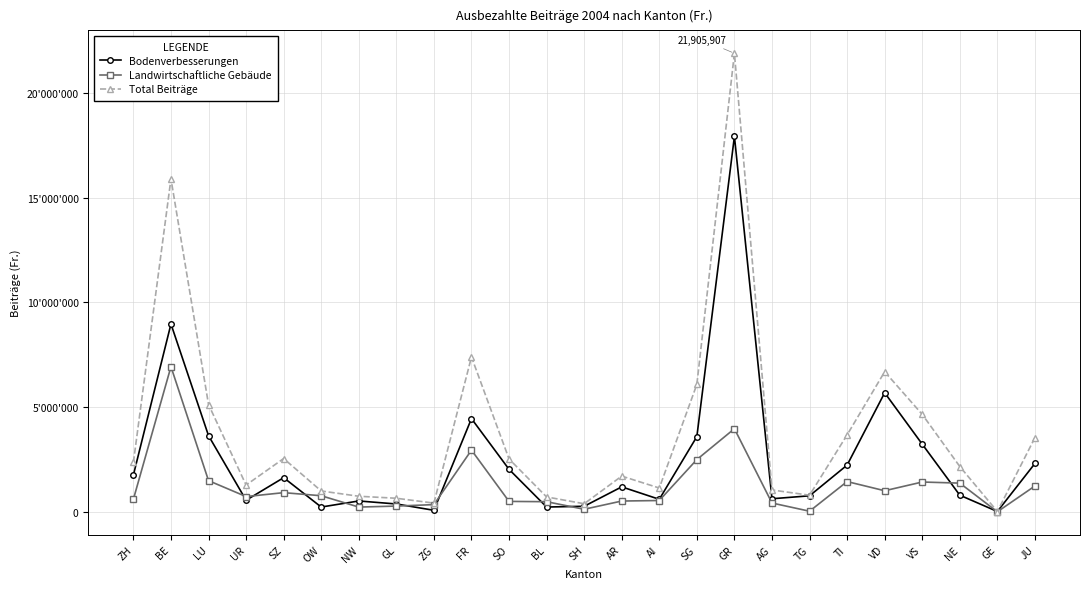

What position from the left is JU?

25